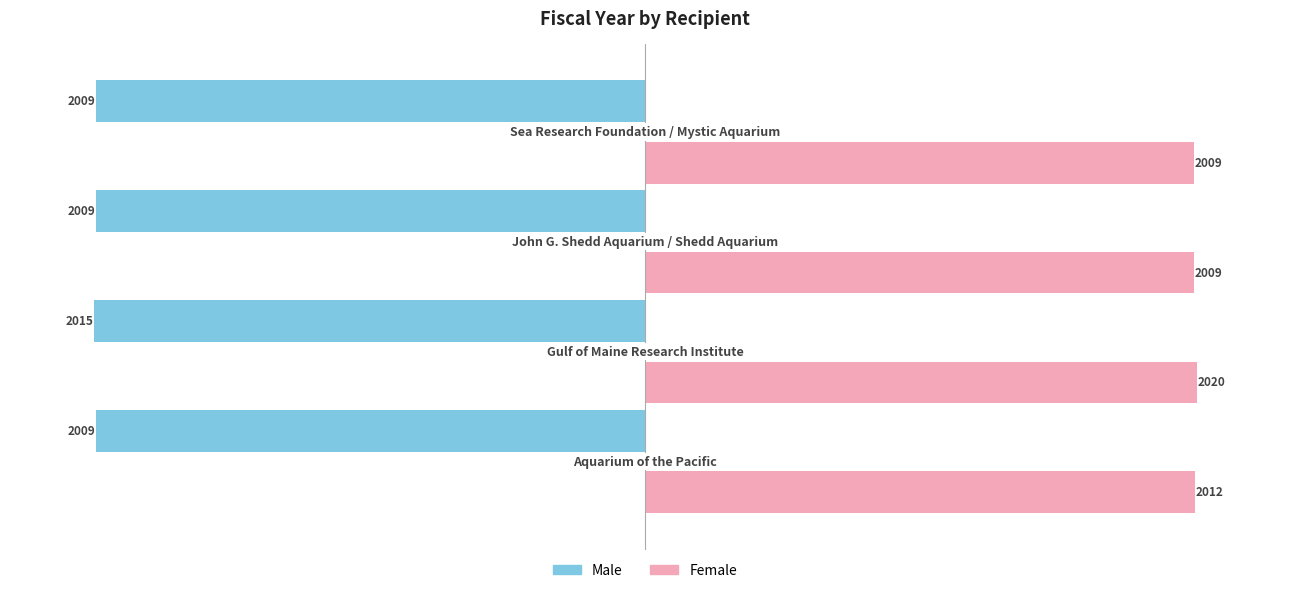

What is the difference between the maximum and minimum values in the Female series?

11